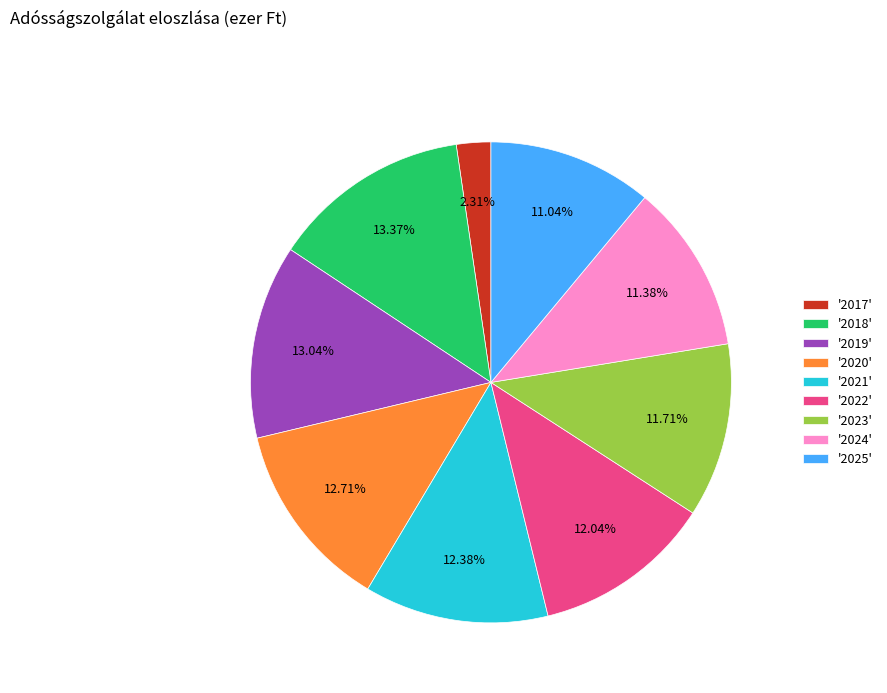

What is the ratio of the value at '2025' to the value at '2019'?

0.8